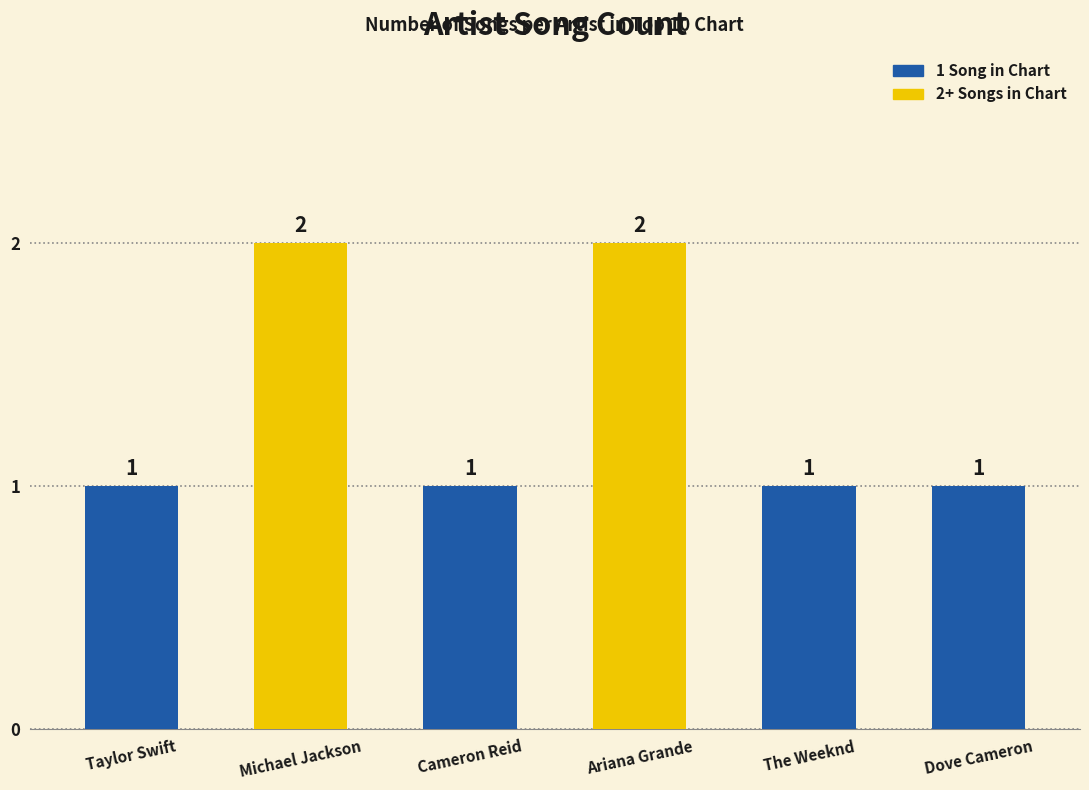

Which has a higher value, Dove Cameron or Cameron Reid?

Dove Cameron